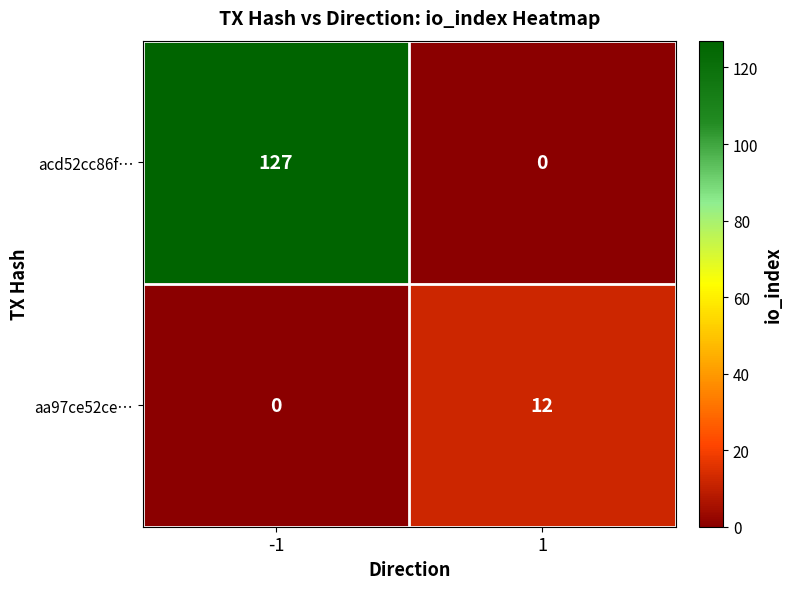

Between -1 and 1, which series saw the biggest shift?

acd52cc86f…